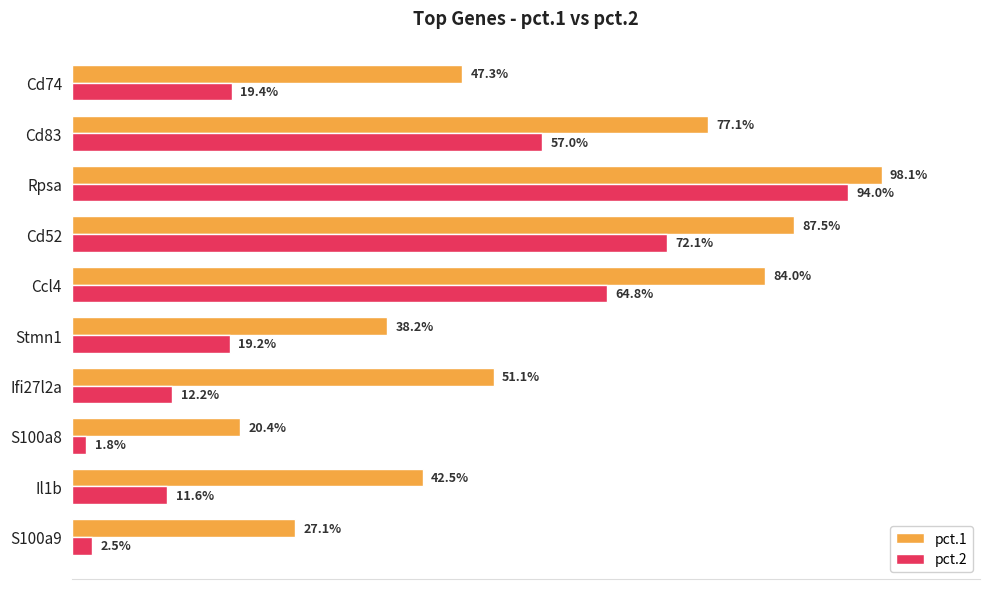

What are all the series names shown in the legend?

pct.1, pct.2